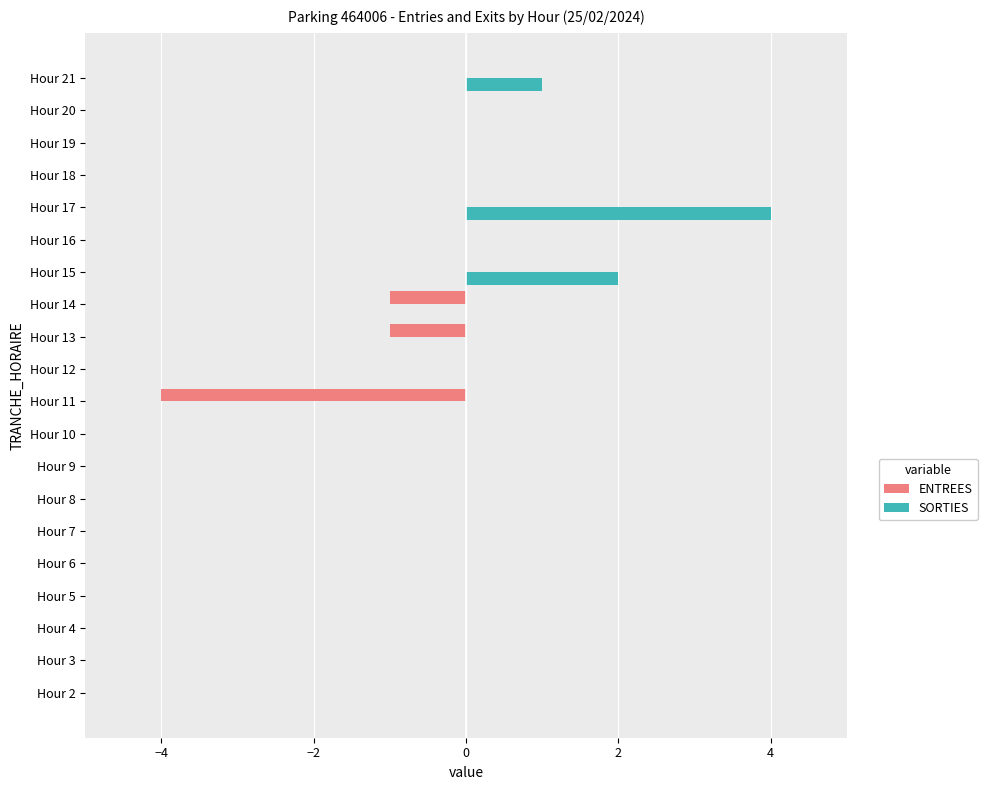

Which series has the largest total across all categories?

SORTIES